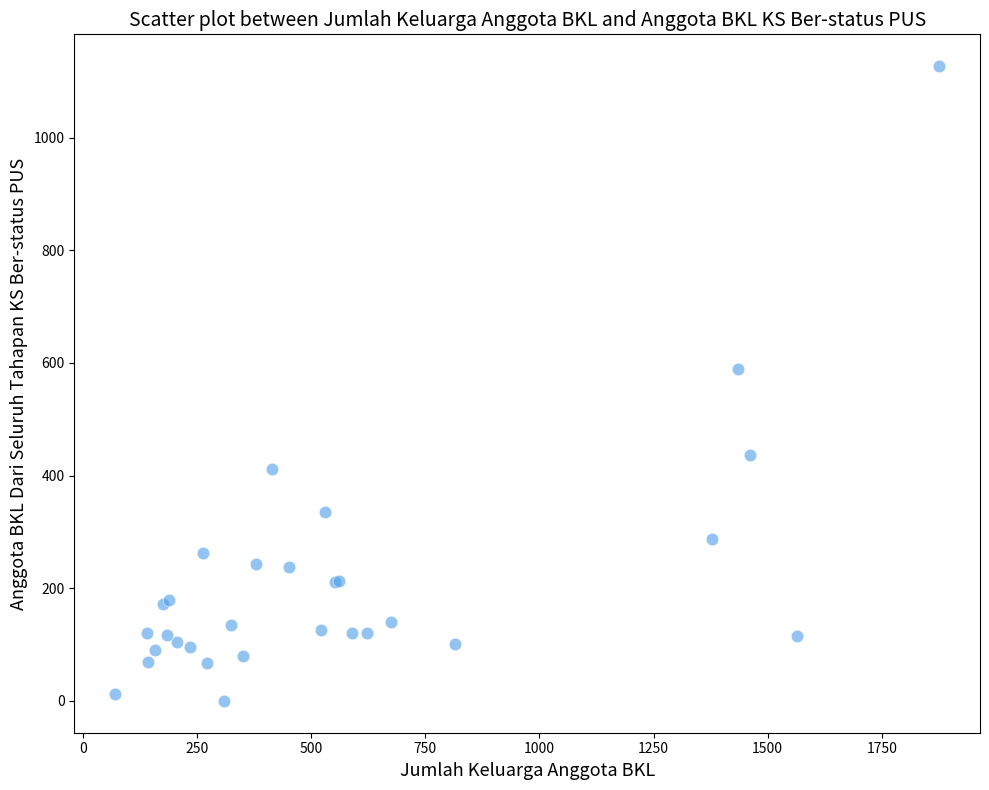

What Y value in the scatter plot is closest to 563?

590